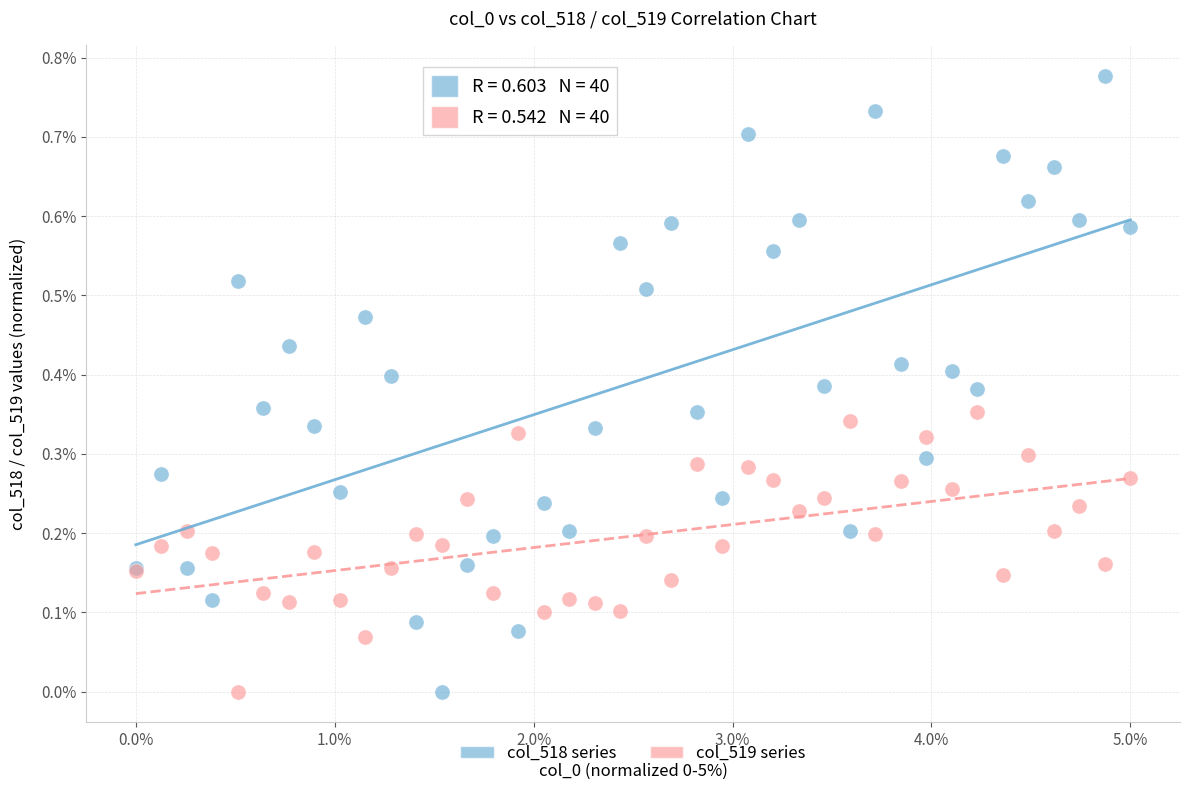

Which series has the largest Y range (max minus min)?

col_518 series